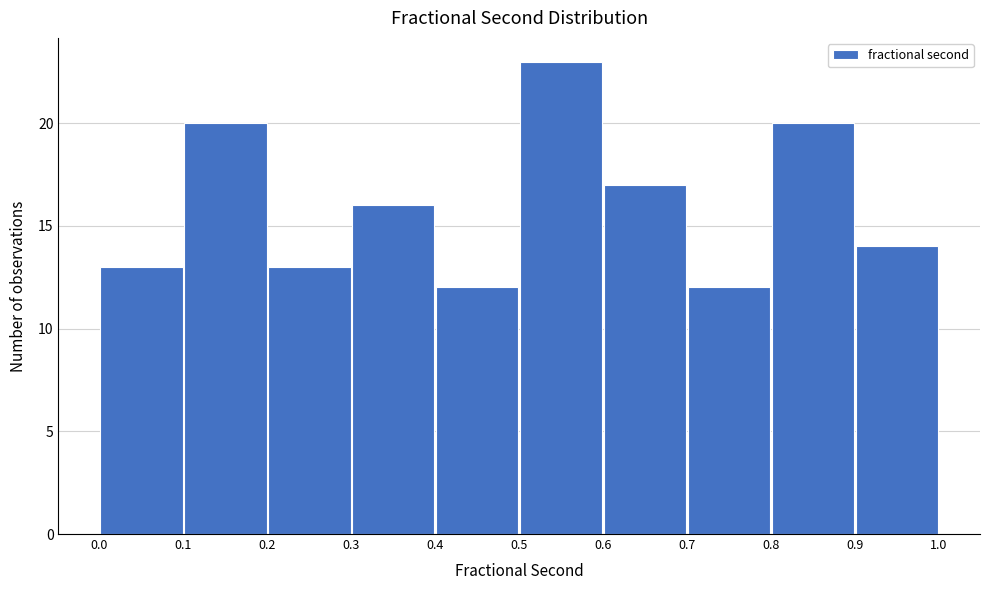

Reading left to right, transcribe this chart: for each bar, give the range it covers on the x-axis and its height. The values are not printed on the chart, so give them approximately, as read against the axis.

0.0 to 0.1: 13
0.1 to 0.2: 20
0.2 to 0.3: 13
0.3 to 0.4: 16
0.4 to 0.5: 12
0.5 to 0.6: 23
0.6 to 0.7: 17
0.7 to 0.8: 12
0.8 to 0.9: 20
0.9 to 1.0: 14